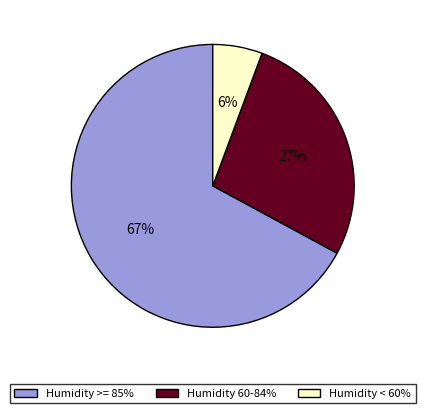

To the nearest percent, what portion does Humidity >= 85% represent?

67%